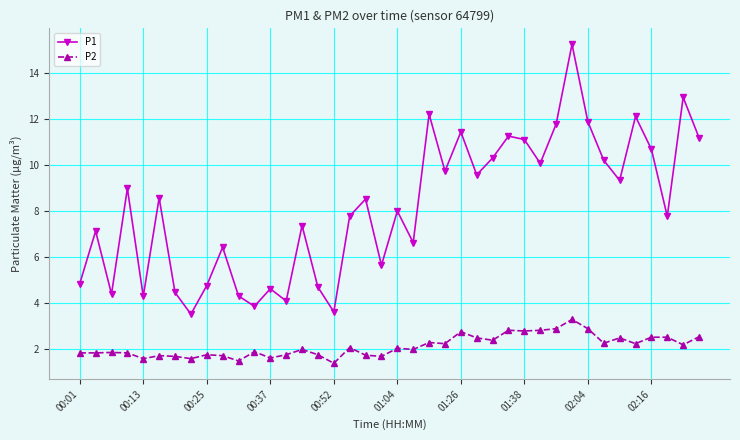

What is the smallest value displayed?

1.4